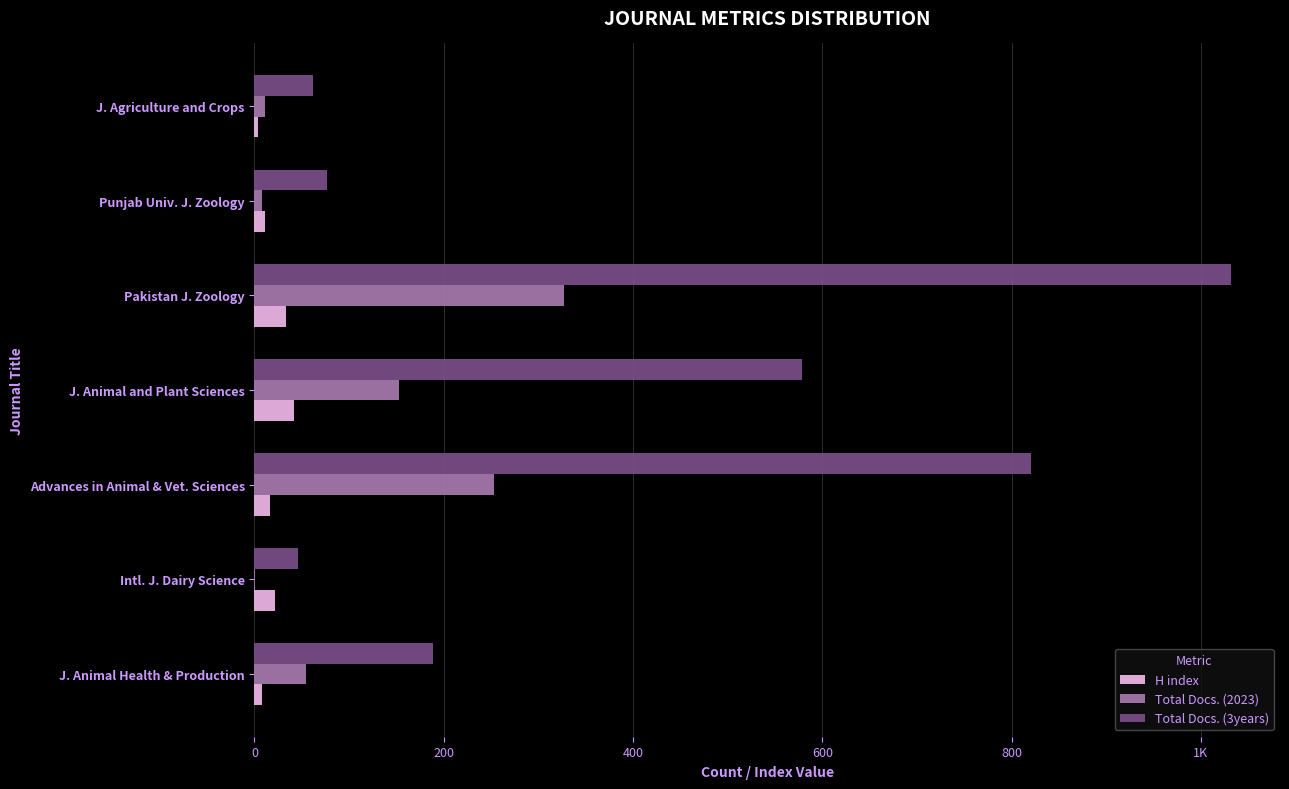

What are all the series names shown in the legend?

H index, Total Docs. (2023), Total Docs. (3years)